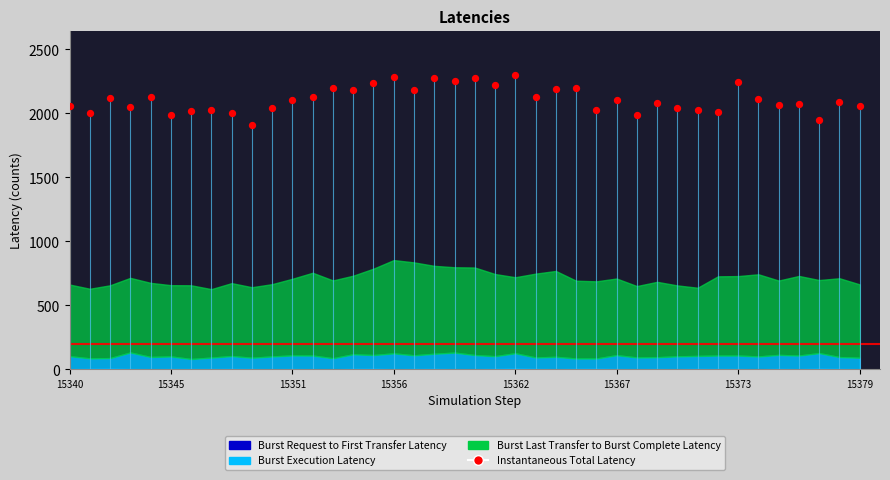

What is the ratio of the value at 31 to the value at 15?

0.9